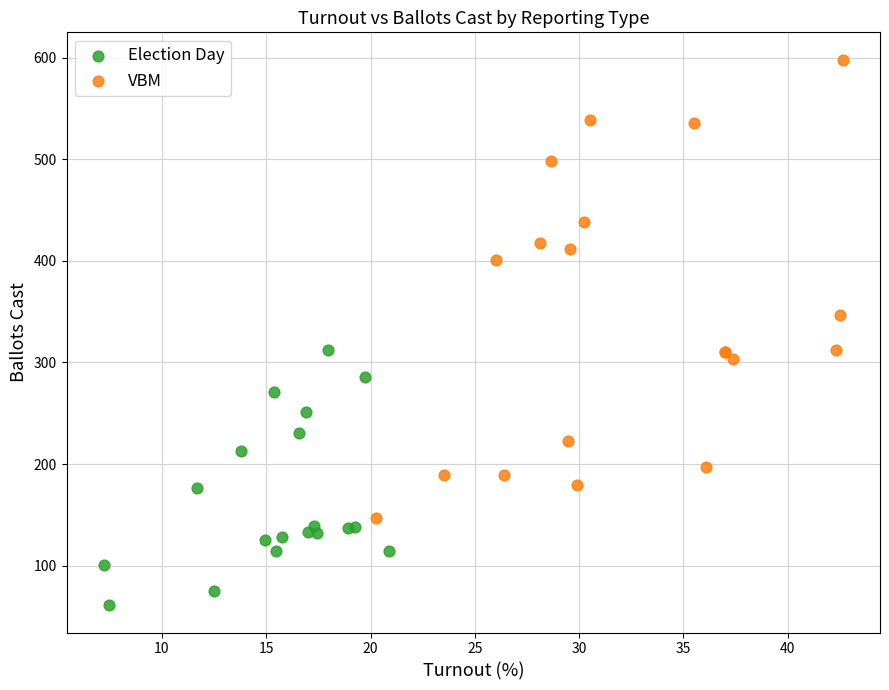

Which series reaches the minimum Y coordinate?

Election Day